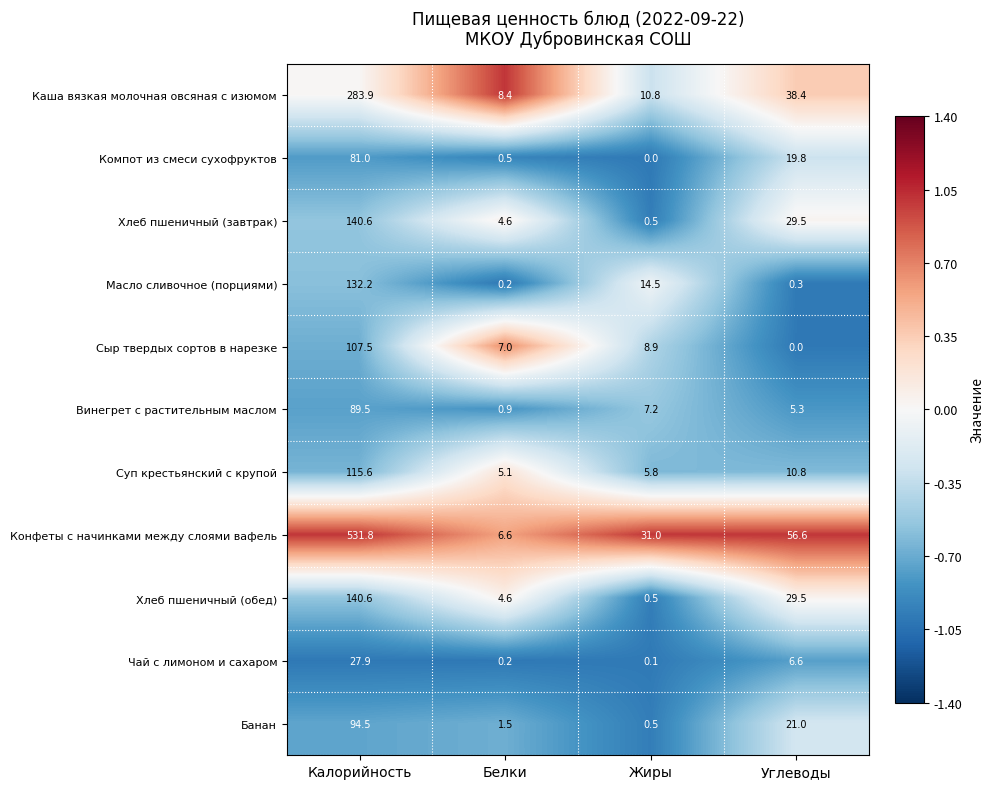

Where does the Банан series first go above 21?

Калорийность